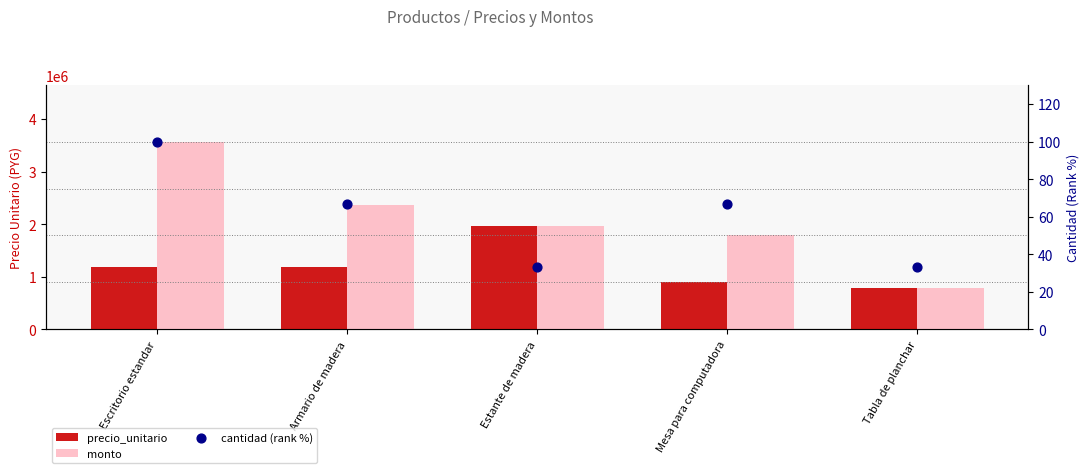

Which series contains the highest Y value?

monto